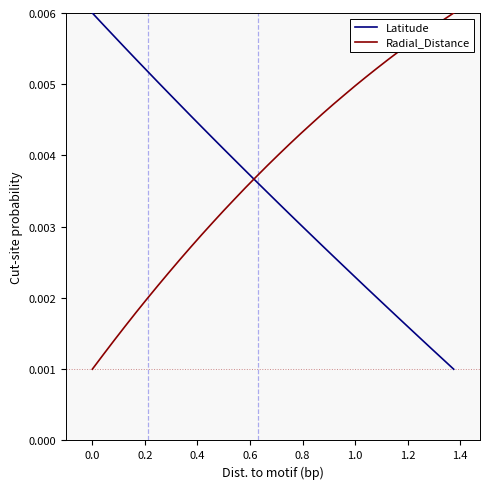

True or false: Radial_Distance and Latitude intersect in this chart.

True